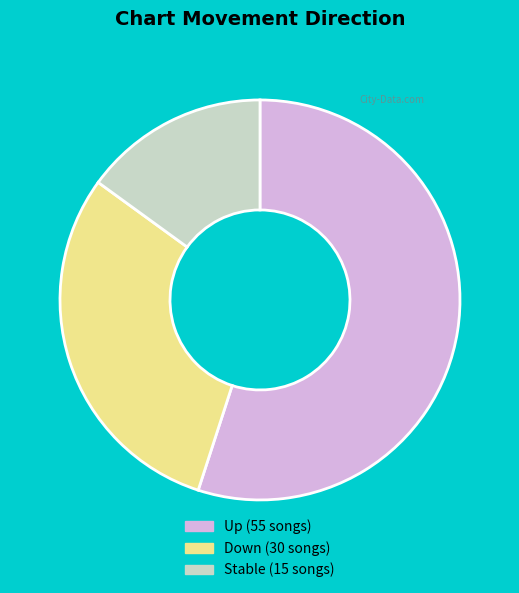

Which category accounts for the majority?

Up (55 songs)